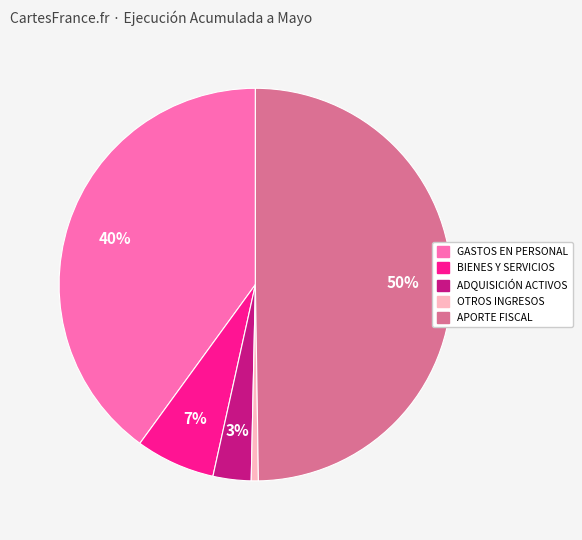

To the nearest percent, what is the difference between the largest and smallest slice percentages?

49%